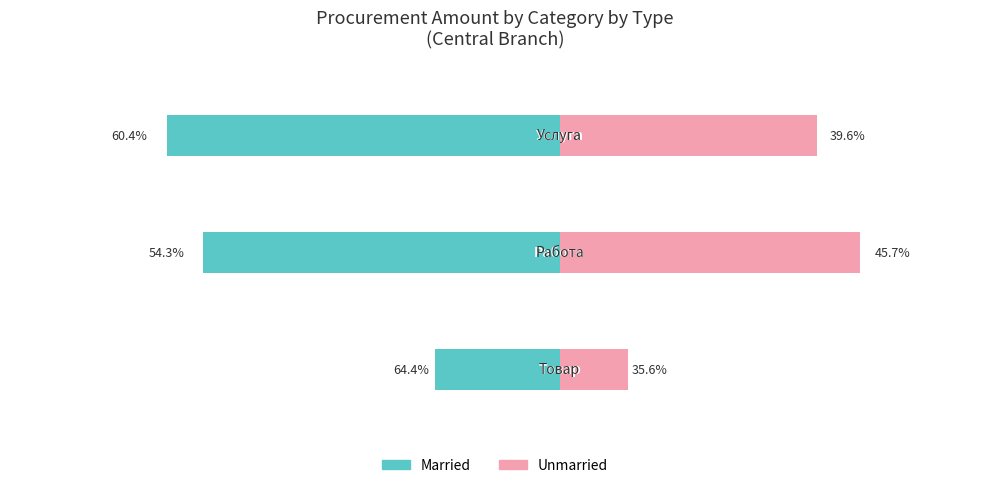

Reading right to left, transcribe all the data shown in this chart.

Married: -275000	-250000	-87000
Unmarried: 180000	210358	48000